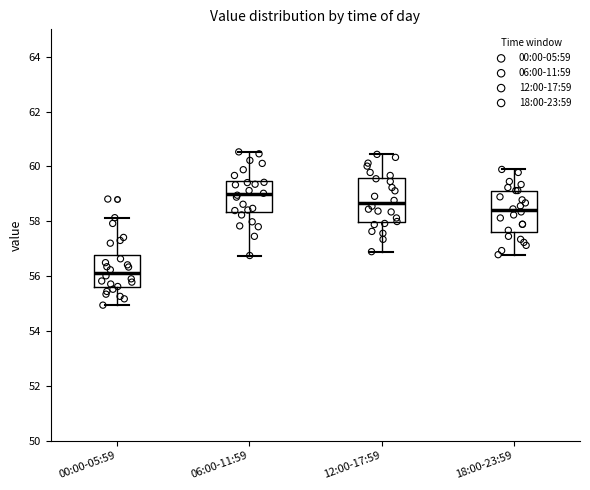

Reading left to right, transcribe this box plot: for each box, give where its median line is, the range the box spans, and where its two whiskers end, as read against the y-axis. The values are not printed on the chart, so give them approximately, as read against the axis.

00:00-05:59: median 56.2, box 55.6 to 56.8, whiskers 55.0 to 58.2
06:00-11:59: median 59.0, box 58.4 to 59.4, whiskers 56.8 to 60.6
12:00-17:59: median 58.6, box 58.0 to 59.6, whiskers 56.8 to 60.4
18:00-23:59: median 58.4, box 57.6 to 59.2, whiskers 56.8 to 59.8